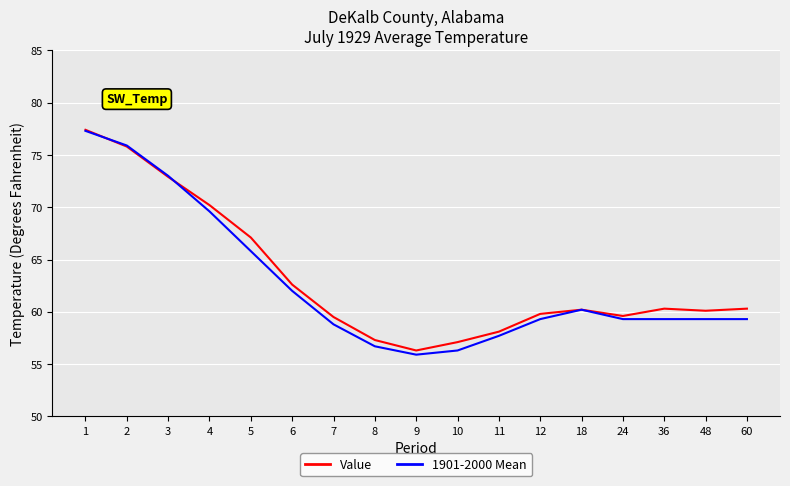

What is the lowest value of the 1901-2000 Mean series?

55.9